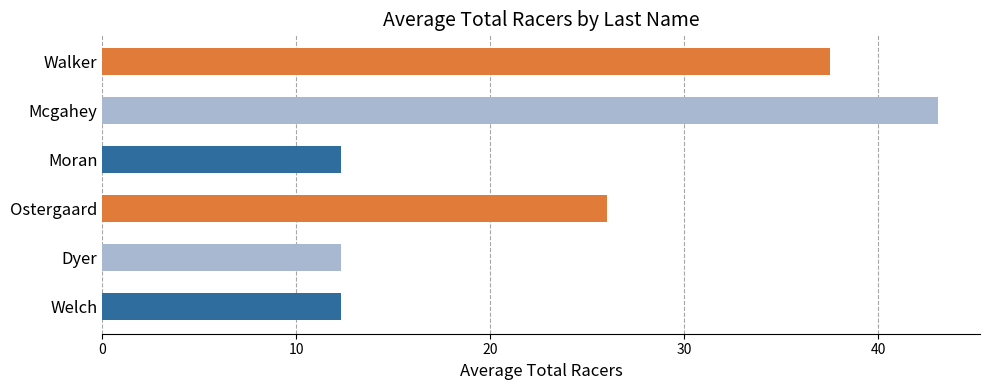

True or false: the data shows 4.9 at Dyer.

False